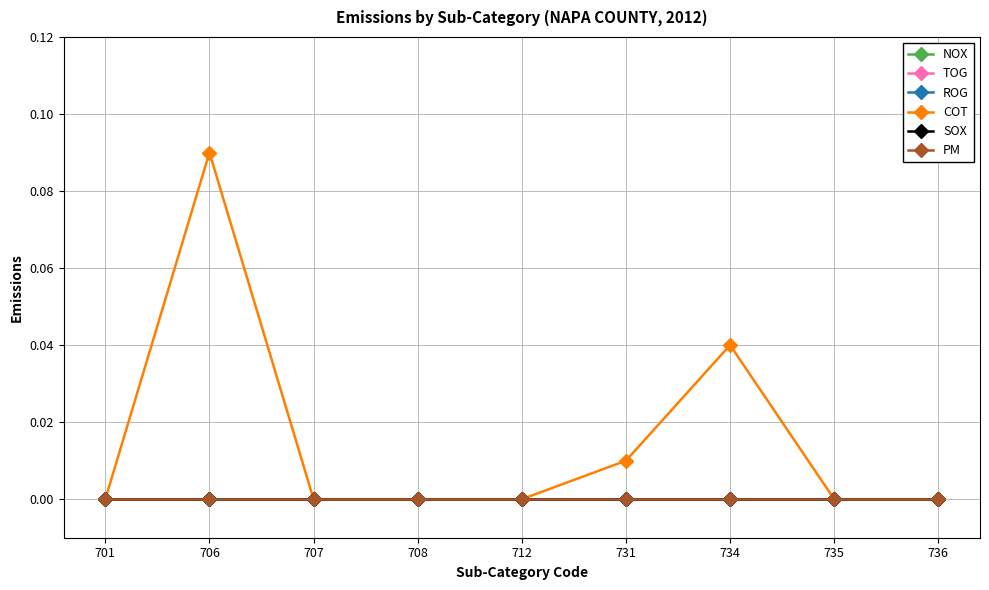

Between 735 and 708, which is larger?

735